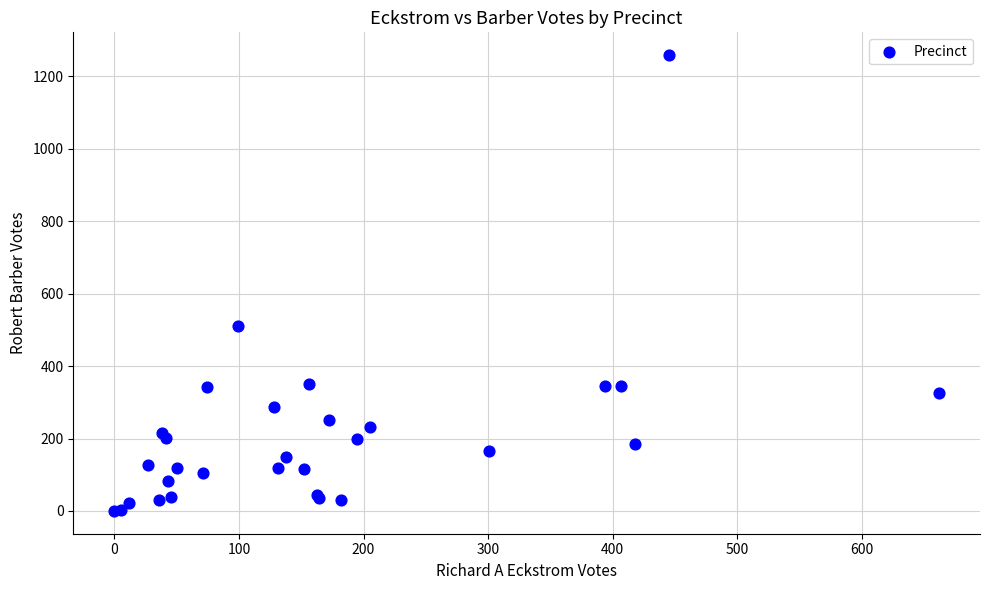

What Y value in the scatter plot is closest to 629?

511